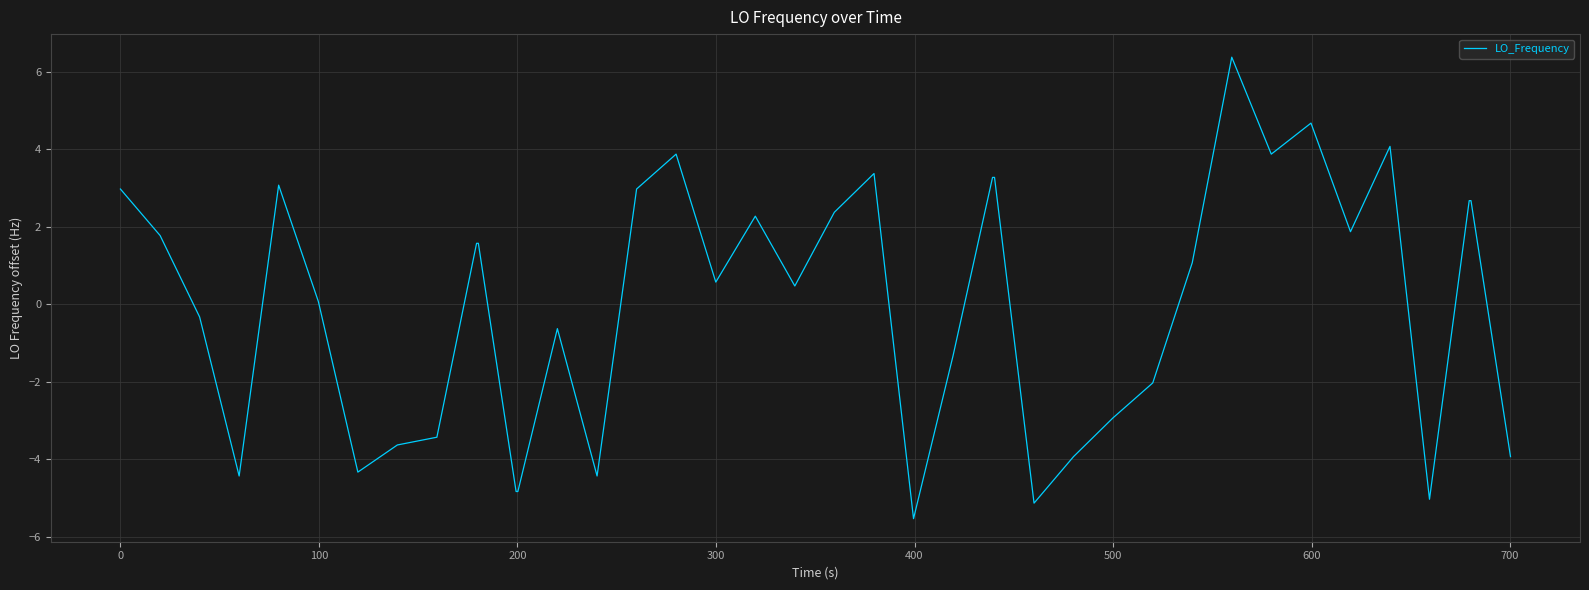

What is the difference between the maximum and minimum values?

11.9